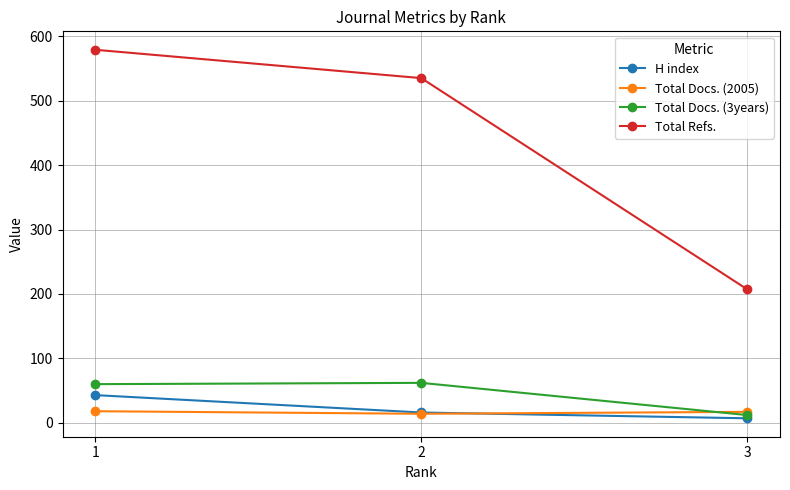

Rank the categories by Total Refs. value from lowest to highest.

3, 2, 1